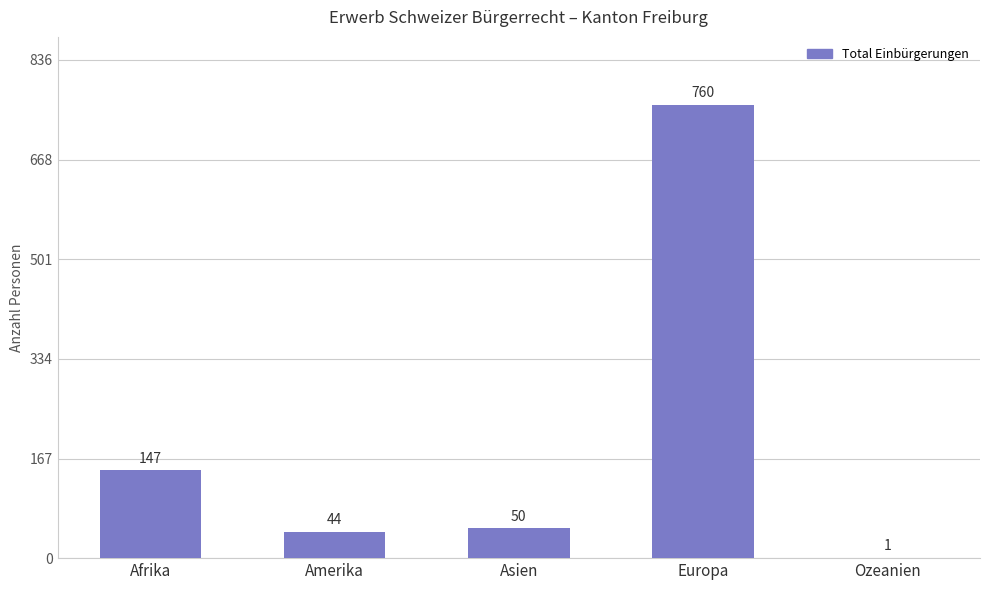

Are the bars horizontal?

No